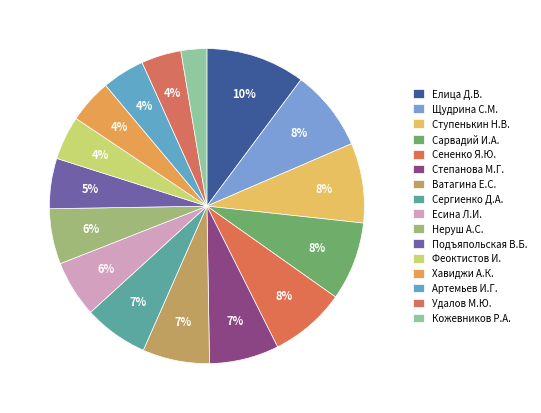

Is it true that Есина Л.И. is 14% of the pie?

False